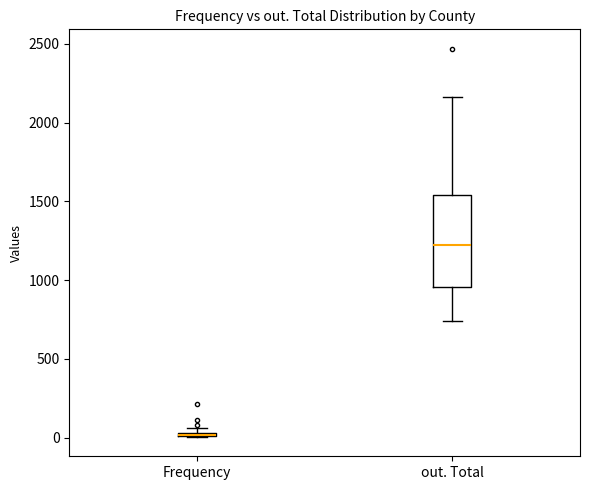

Where does the median line of the box for out. Total sit on the y-axis? The values are not printed on the chart, so give them approximately, as read against the axis.

1200